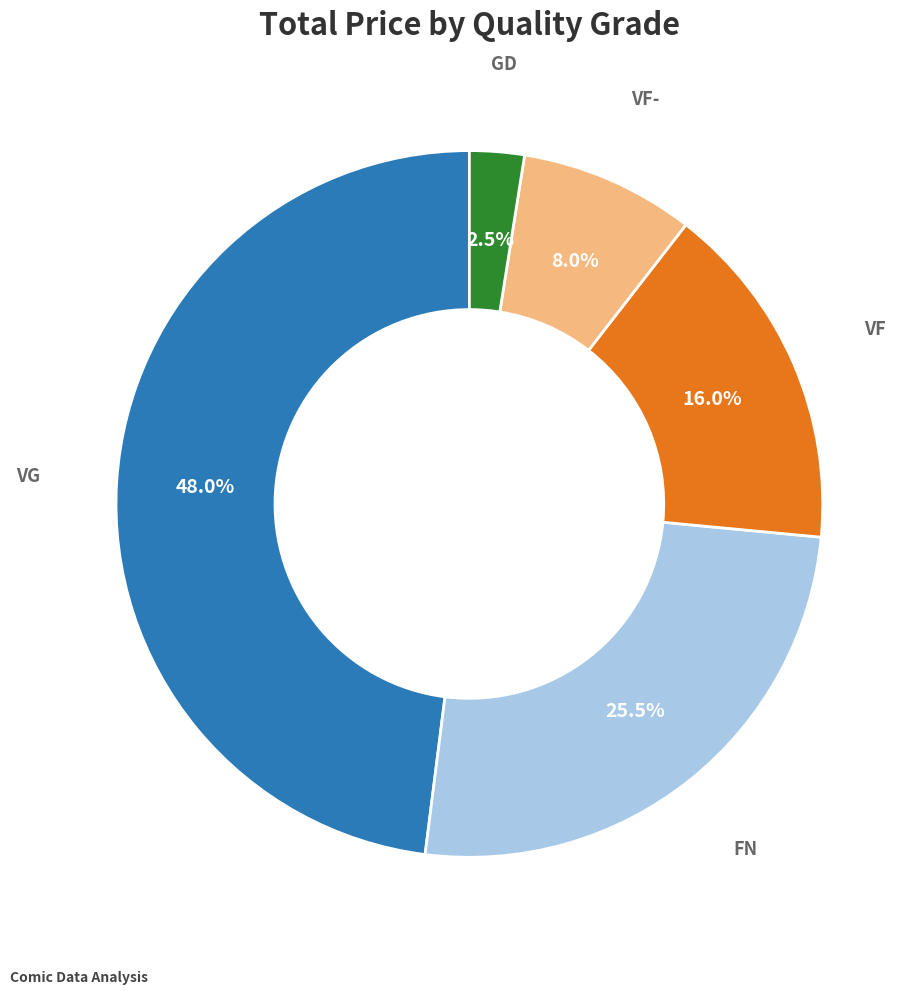

To the nearest percent, what is the average slice percentage?

20%